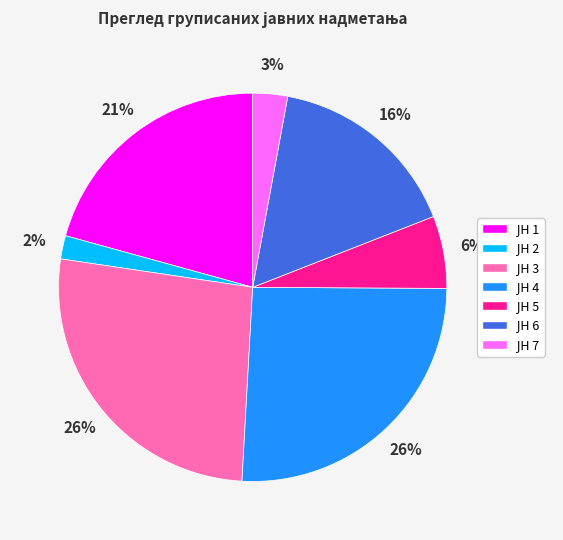

Is there a majority slice in this chart?

No